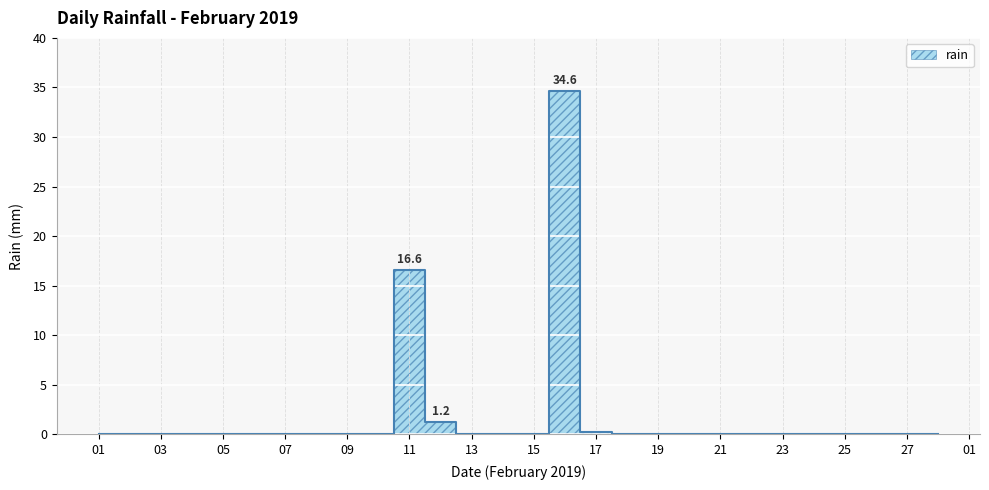

Rank the categories by value from lowest to highest.

2019-02-01, 2019-02-02, 2019-02-03, 2019-02-04, 2019-02-05, 2019-02-06, 2019-02-07, 2019-02-08, 2019-02-09, 2019-02-10, 2019-02-13, 2019-02-14, 2019-02-15, 2019-02-18, 2019-02-19, 2019-02-20, 2019-02-21, 2019-02-22, 2019-02-23, 2019-02-24, 2019-02-25, 2019-02-26, 2019-02-27, 2019-02-28, 2019-02-17, 2019-02-12, 2019-02-11, 2019-02-16